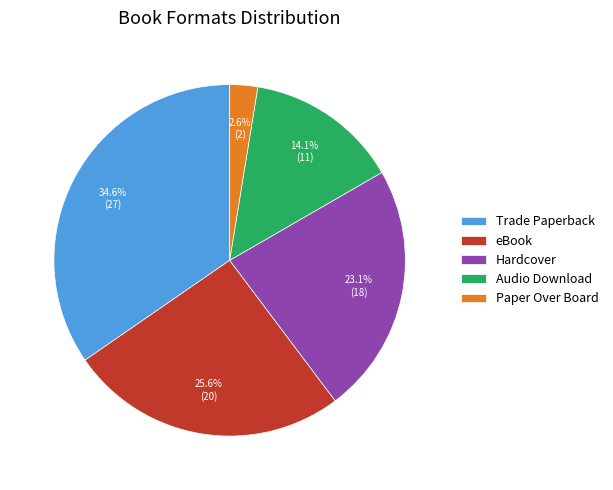

Rank the categories by value from highest to lowest.

Trade Paperback, eBook, Hardcover, Audio Download, Paper Over Board